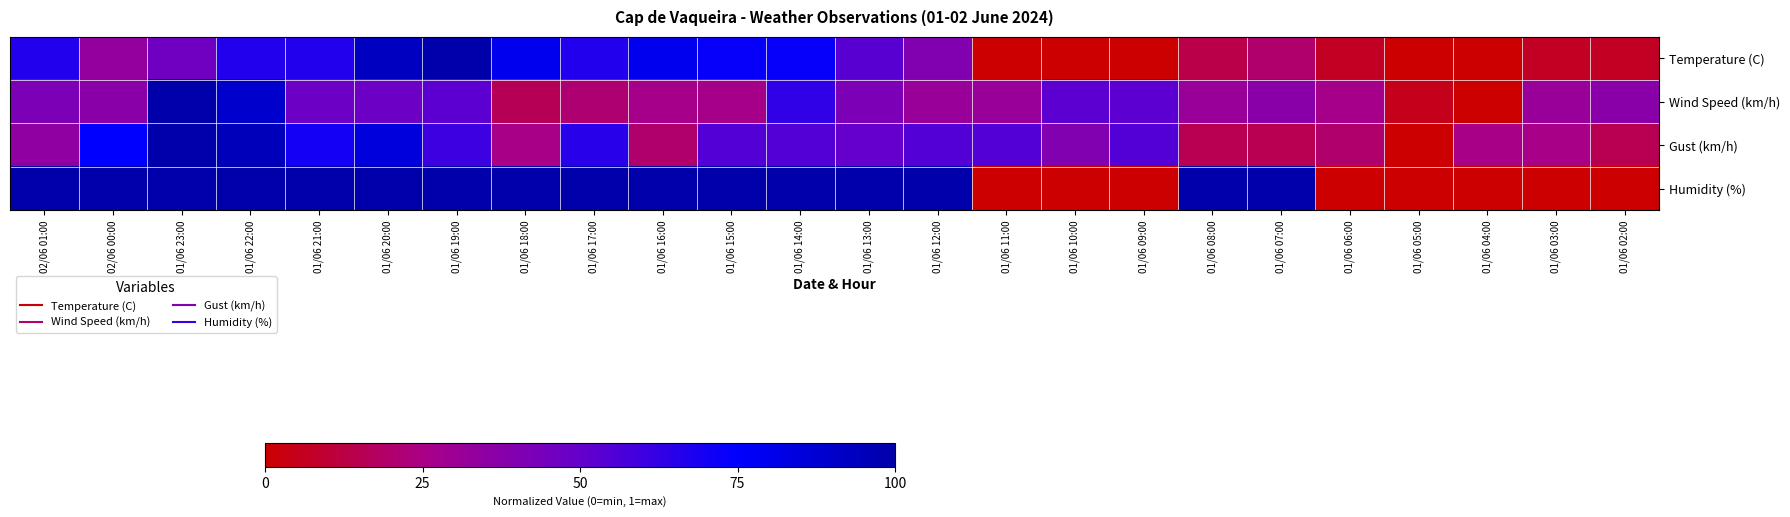

Reading left to right, transcribe all the data shown in this chart.

Temperature (C): 02/06 01:00=0.7	02/06 00:00=0.3	01/06 23:00=0.5	01/06 22:00=0.7	01/06 21:00=0.7	01/06 20:00=0.9	01/06 19:00=1.0	01/06 18:00=0.8	01/06 17:00=0.7	01/06 16:00=0.8	01/06 15:00=0.7	01/06 14:00=0.7	01/06 13:00=0.5	01/06 12:00=0.4	01/06 11:00=0.0	01/06 10:00=0.0	01/06 09:00=0.0	01/06 08:00=0.1	01/06 07:00=0.2	01/06 06:00=0.1	01/06 05:00=0.0	01/06 04:00=0.0	01/06 03:00=0.1	01/06 02:00=0.1
Wind Speed (km/h): 02/06 01:00=0.4	02/06 00:00=0.4	01/06 23:00=1.0	01/06 22:00=0.9	01/06 21:00=0.5	01/06 20:00=0.5	01/06 19:00=0.5	01/06 18:00=0.2	01/06 17:00=0.2	01/06 16:00=0.3	01/06 15:00=0.3	01/06 14:00=0.6	01/06 13:00=0.4	01/06 12:00=0.3	01/06 11:00=0.3	01/06 10:00=0.5	01/06 09:00=0.5	01/06 08:00=0.3	01/06 07:00=0.4	01/06 06:00=0.3	01/06 05:00=0.1	01/06 04:00=0.0	01/06 03:00=0.3	01/06 02:00=0.4
Gust (km/h): 02/06 01:00=0.3	02/06 00:00=0.8	01/06 23:00=1.0	01/06 22:00=0.9	01/06 21:00=0.7	01/06 20:00=0.8	01/06 19:00=0.6	01/06 18:00=0.2	01/06 17:00=0.7	01/06 16:00=0.2	01/06 15:00=0.6	01/06 14:00=0.6	01/06 13:00=0.5	01/06 12:00=0.6	01/06 11:00=0.6	01/06 10:00=0.4	01/06 09:00=0.6	01/06 08:00=0.1	01/06 07:00=0.1	01/06 06:00=0.2	01/06 05:00=0.0	01/06 04:00=0.2	01/06 03:00=0.2	01/06 02:00=0.1
Humidity (%): 02/06 01:00=1.0	02/06 00:00=1.0	01/06 23:00=1.0	01/06 22:00=1.0	01/06 21:00=1.0	01/06 20:00=1.0	01/06 19:00=1.0	01/06 18:00=1.0	01/06 17:00=1.0	01/06 16:00=1.0	01/06 15:00=1.0	01/06 14:00=1.0	01/06 13:00=1.0	01/06 12:00=1.0	01/06 11:00=0.0	01/06 10:00=0.0	01/06 09:00=0.0	01/06 08:00=1.0	01/06 07:00=1.0	01/06 06:00=0.0	01/06 05:00=0.0	01/06 04:00=0.0	01/06 03:00=0.0	01/06 02:00=0.0